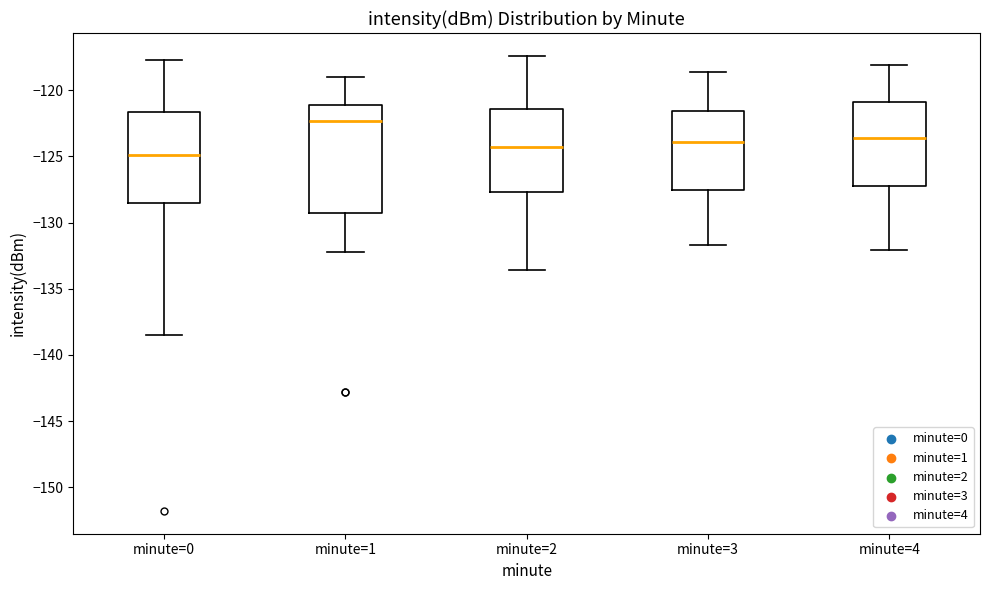

Where is the upper edge of the box for minute=2 on the y-axis? The values are not printed on the chart, so give them approximately, as read against the axis.

-121.5